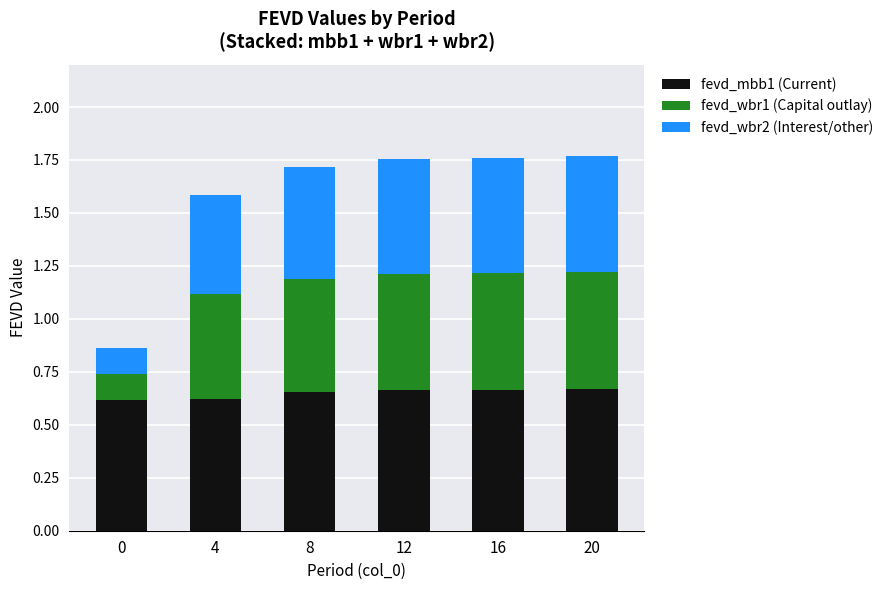

The value of fevd_mbb1 (Current) at 16 is 0.2. True or false?

False